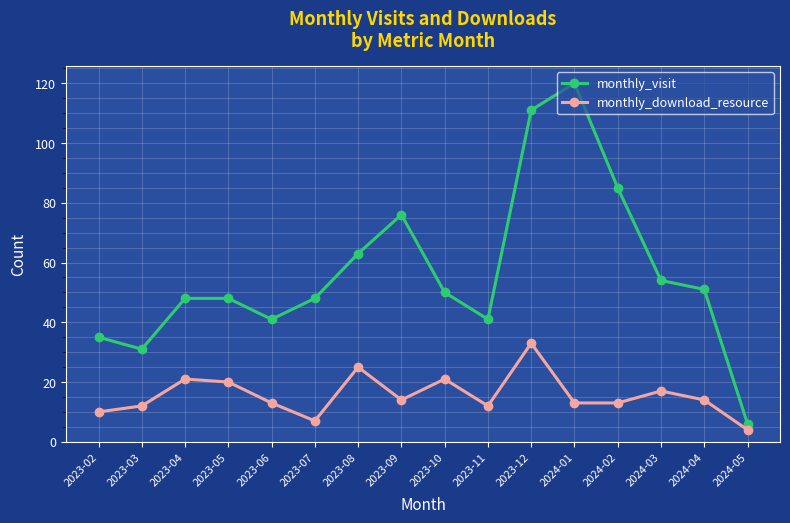

In monthly_download_resource, how many points are higher than both neighbors (excluding endpoints)?

5